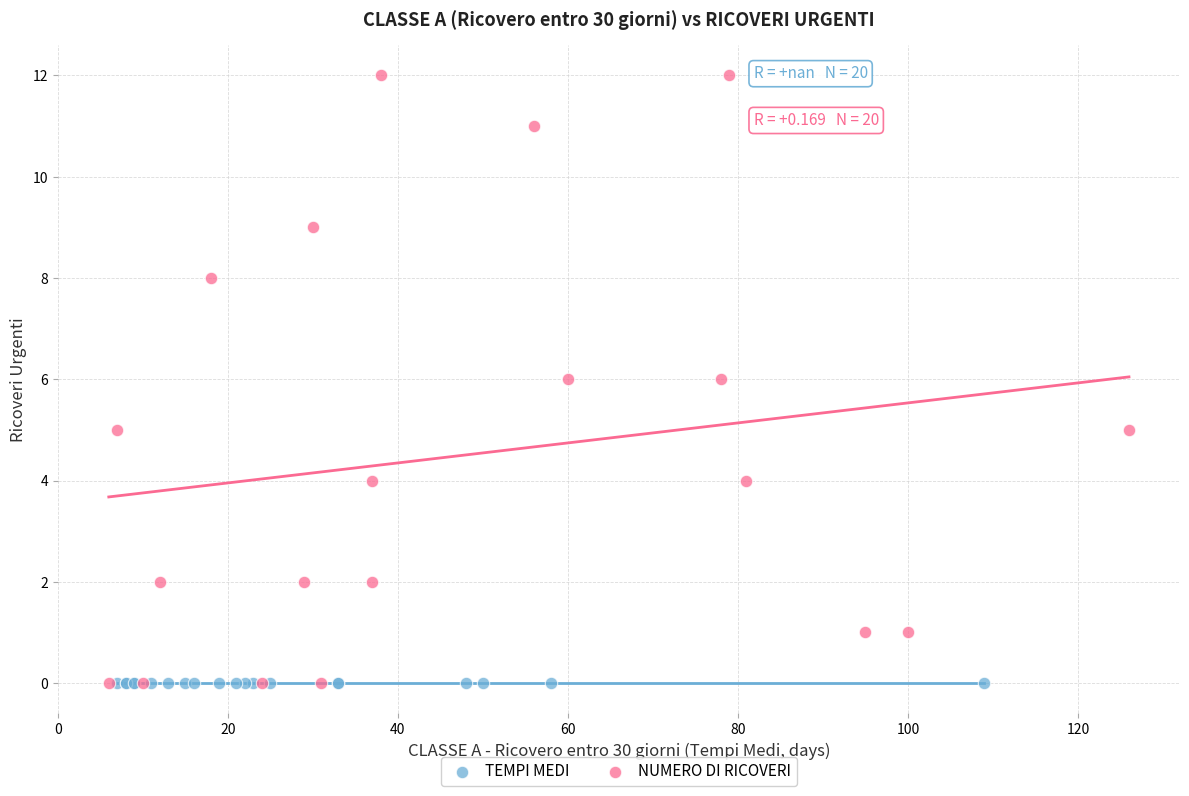

Which series contains the highest Y value?

NUMERO DI RICOVERI